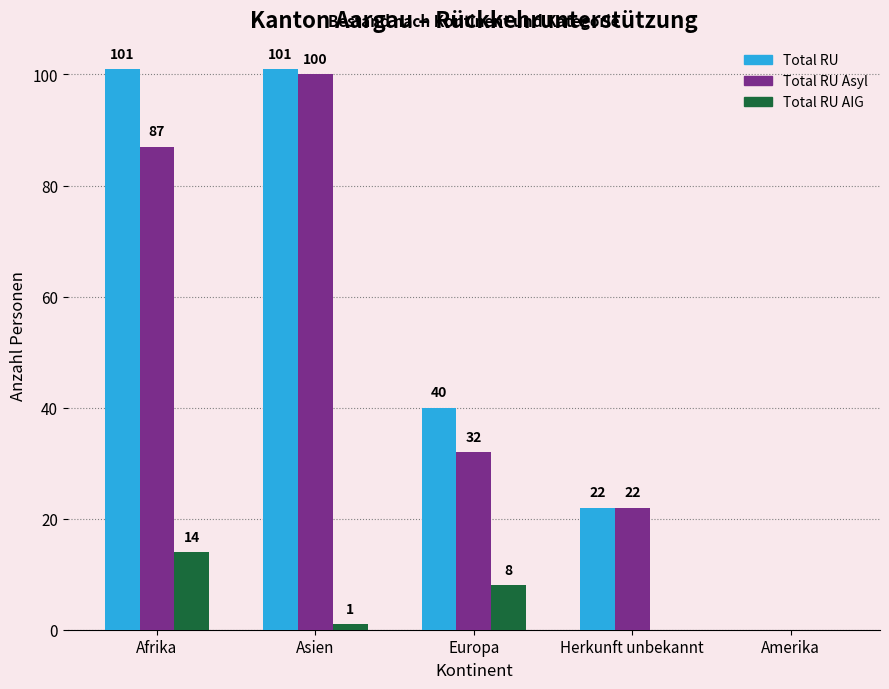

Reading left to right, list all the values displayed in this chart.

Total RU: 101	101	40	22	0
Total RU Asyl: 87	100	32	22	0
Total RU AIG: 14	1	8	0	0